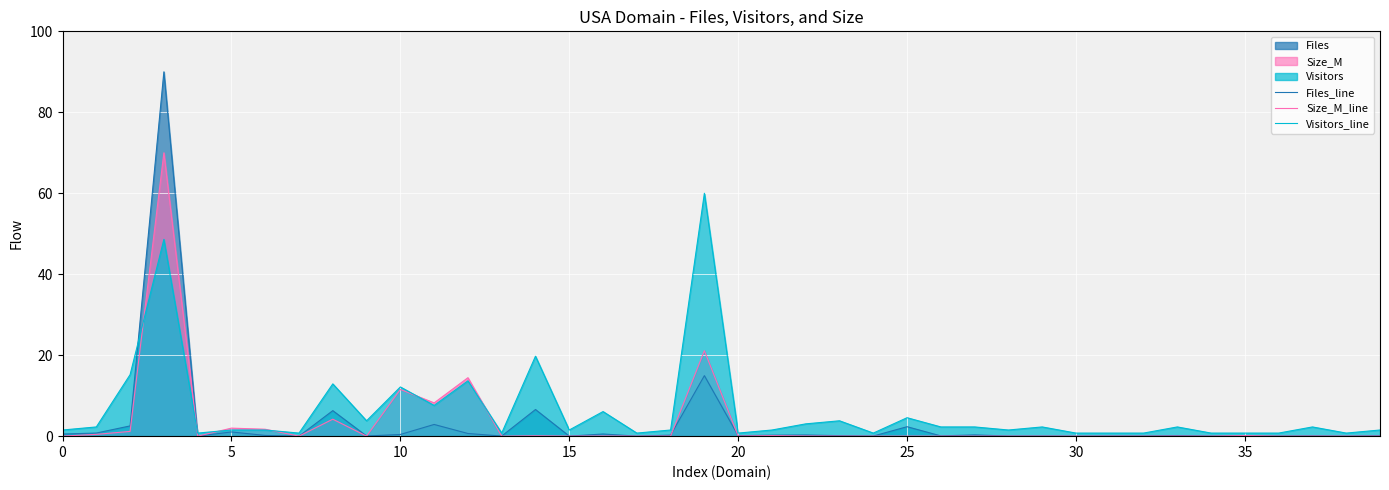

What is the label of the 36th point from the left?

35